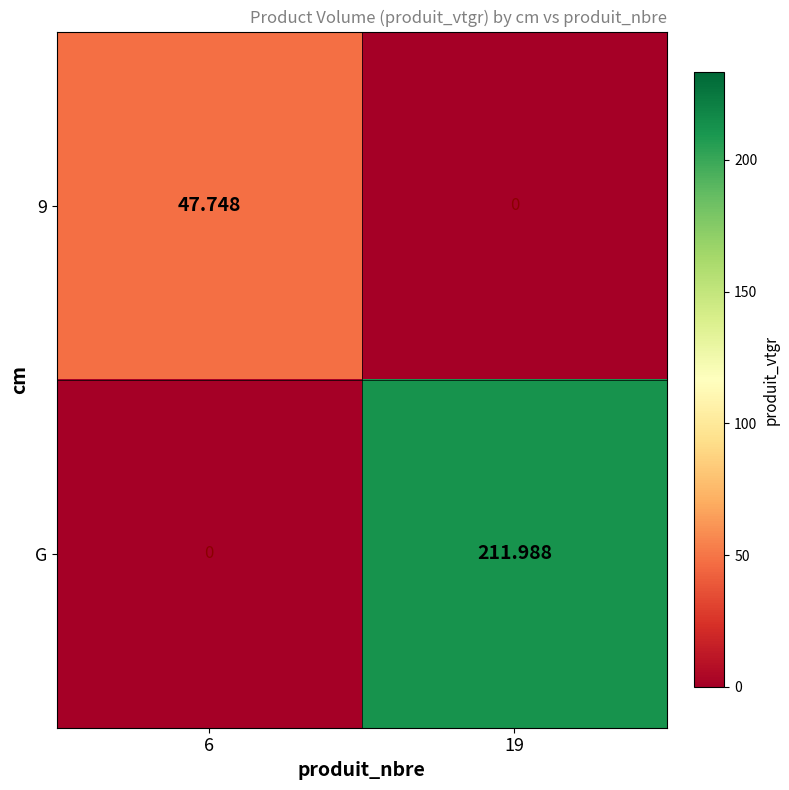

What is the difference between the highest and lowest values at 19?

212.0